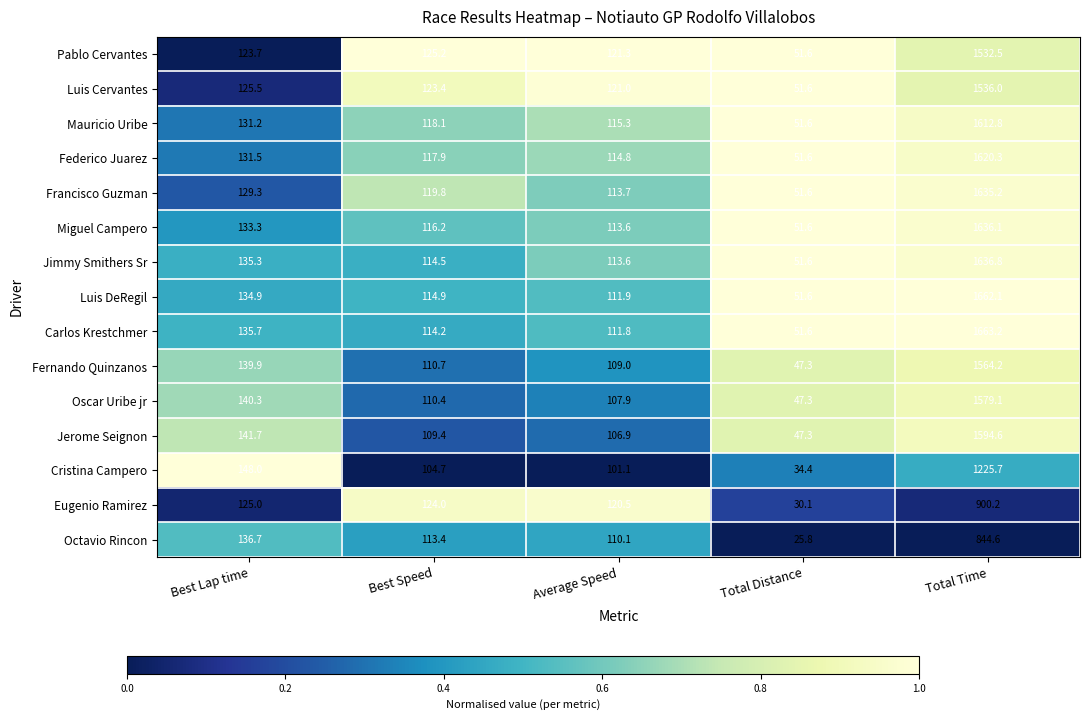

What is the difference between the second highest and second lowest values in the Cristina Campero series?

46.9